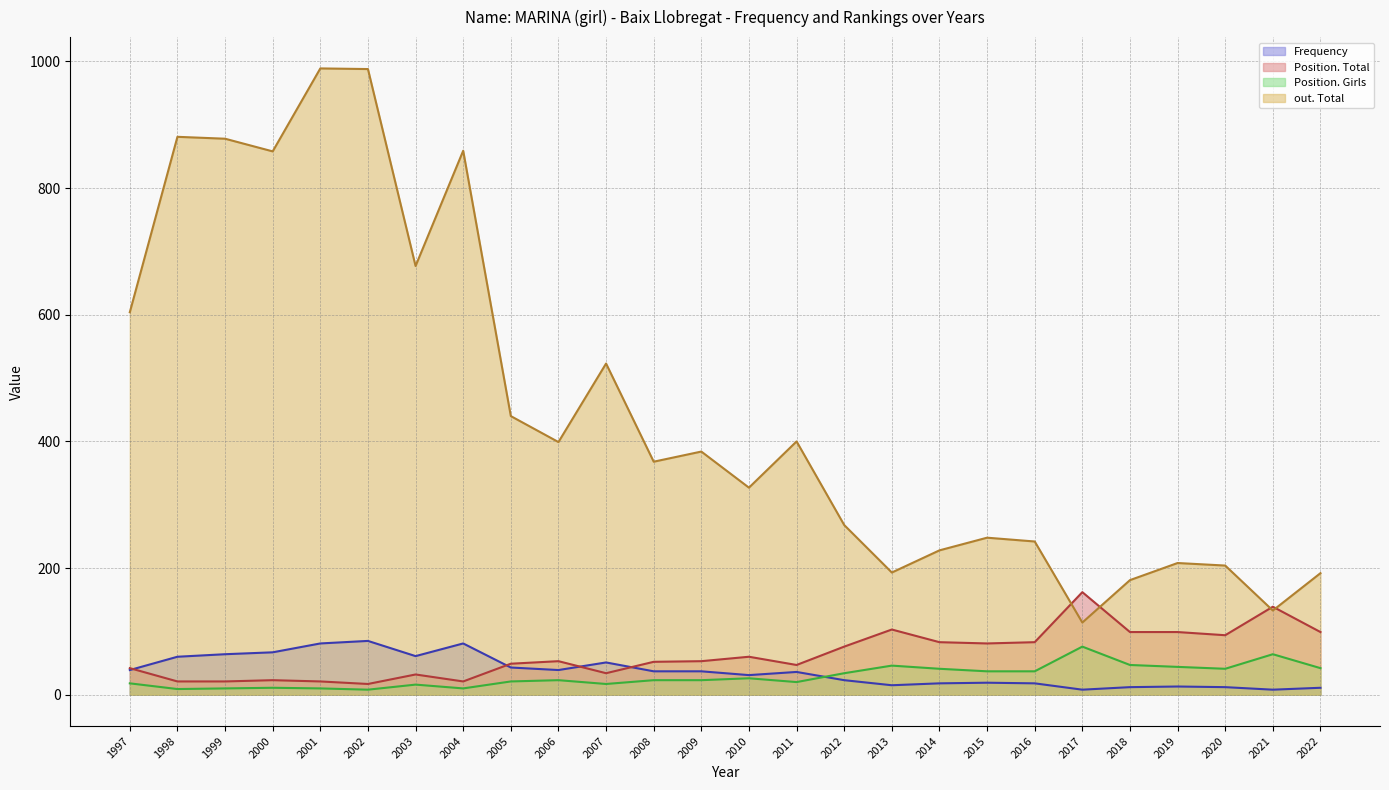

Reading right to left, transcribe all the data shown in this chart.

Frequency (line): 2022=11	2021=8	2020=12	2019=13	2018=12	2017=8	2016=18	2015=19	2014=18	2013=15	2012=23	2011=36	2010=31	2009=37	2008=37	2007=51	2006=39	2005=43	2004=81	2003=61	2002=85	2001=81	2000=67	1999=64	1998=60	1997=39
Position. Total (line): 2022=99	2021=139	2020=94	2019=99	2018=99	2017=162	2016=83	2015=81	2014=83	2013=103	2012=76	2011=47	2010=60	2009=53	2008=52	2007=34	2006=53	2005=49	2004=21	2003=32	2002=17	2001=21	2000=23	1999=21	1998=21	1997=42
Position. Girls (line): 2022=42	2021=64	2020=41	2019=44	2018=47	2017=76	2016=37	2015=37	2014=41	2013=46	2012=34	2011=20	2010=26	2009=23	2008=23	2007=17	2006=23	2005=21	2004=10	2003=16	2002=8	2001=10	2000=11	1999=10	1998=9	1997=18
out. Total (line): 2022=192	2021=133	2020=204	2019=208	2018=181	2017=114	2016=242	2015=248	2014=228	2013=193	2012=268	2011=400	2010=327	2009=384	2008=368	2007=523	2006=399	2005=440	2004=859	2003=677	2002=988	2001=989	2000=858	1999=878	1998=881	1997=604